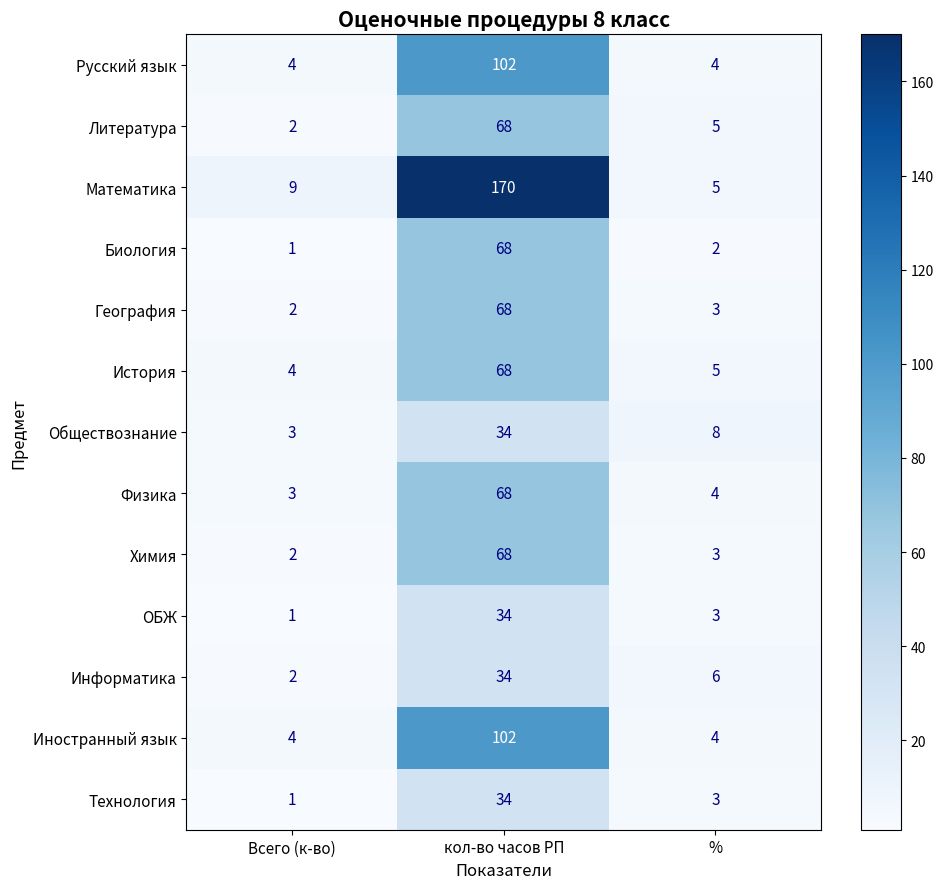

At which label does Информатика first exceed 6?

кол-во часов РП